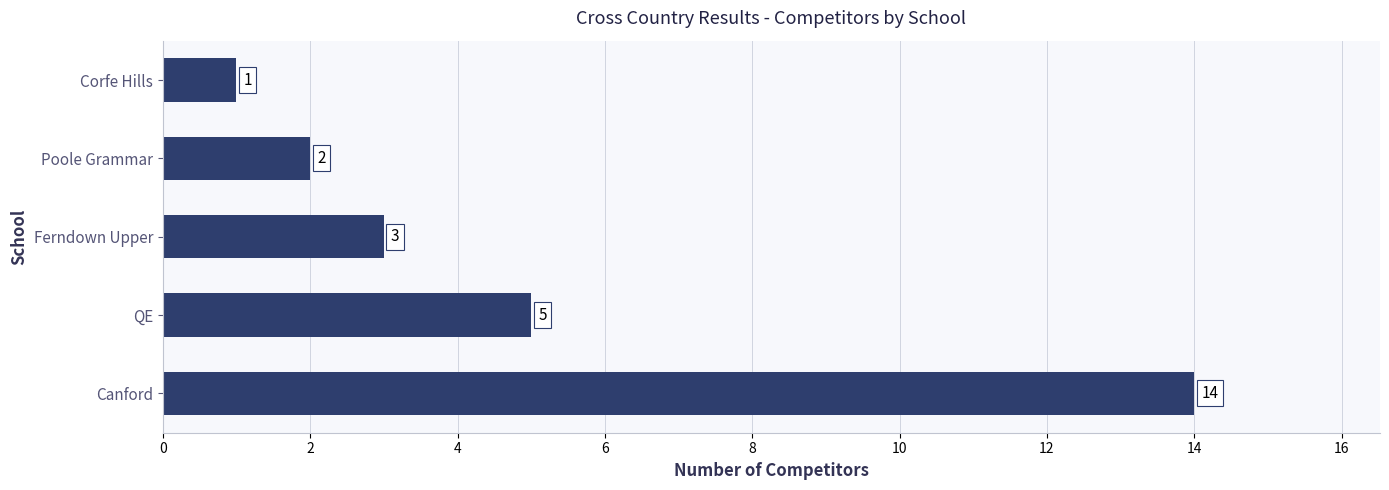

The value at Corfe Hills is 1. True or false?

True